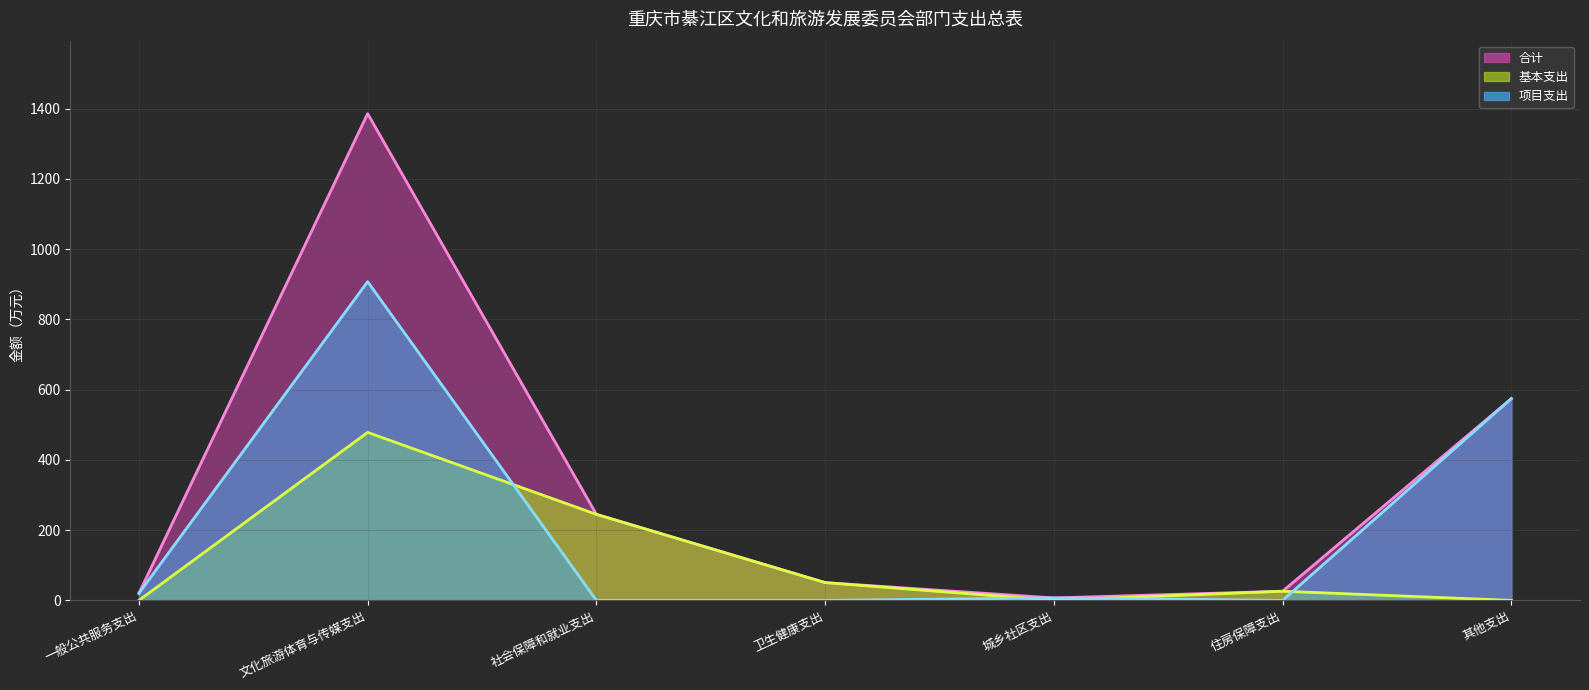

Between which two adjacent categories do 基本支出 and 项目支出 first intersect?

文化旅游体育与传媒支出 and 社会保障和就业支出